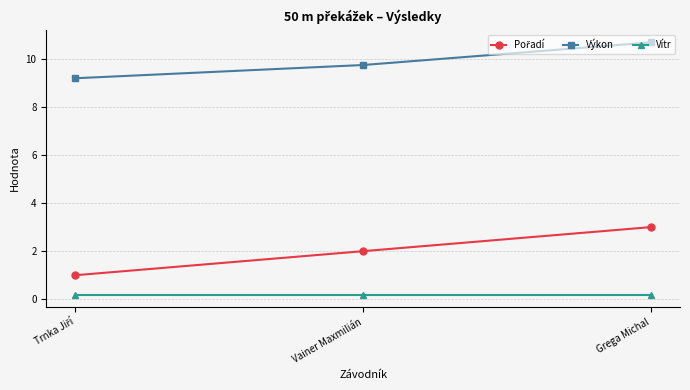

How many categories are shown in the chart?

3